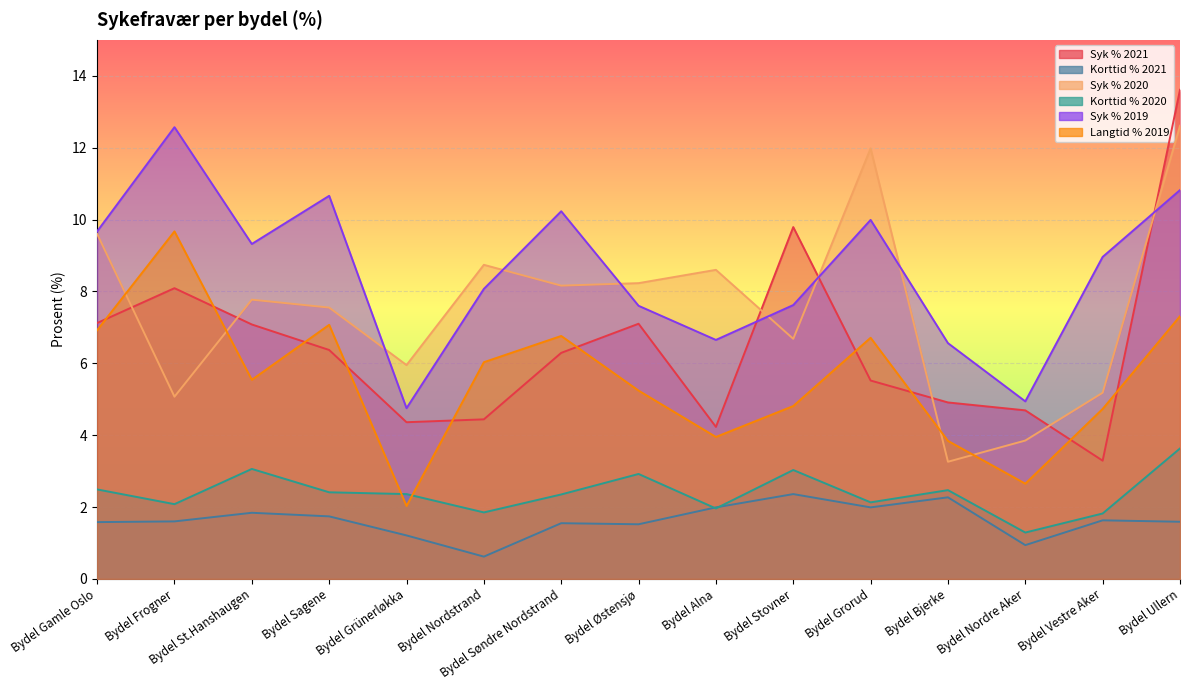

What is the label of the 10th point from the right?

Bydel Nordstrand